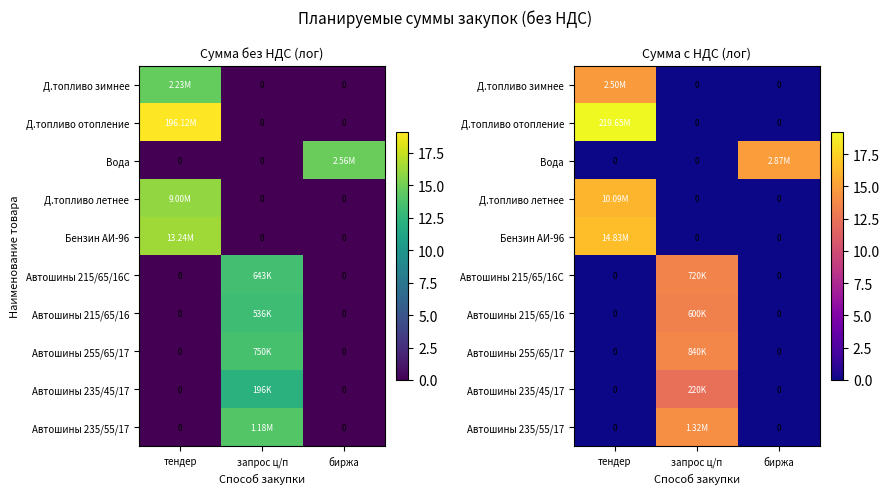

Rank the series at биржа from lowest to highest value.

Д.топливо зимнее, Д.топливо отопление, Д.топливо летнее, Бензин АИ-96, Автошины 215/65/16С, Автошины 215/65/16, Автошины 255/65/17, Автошины 235/45/17, Автошины 235/55/17, Вода